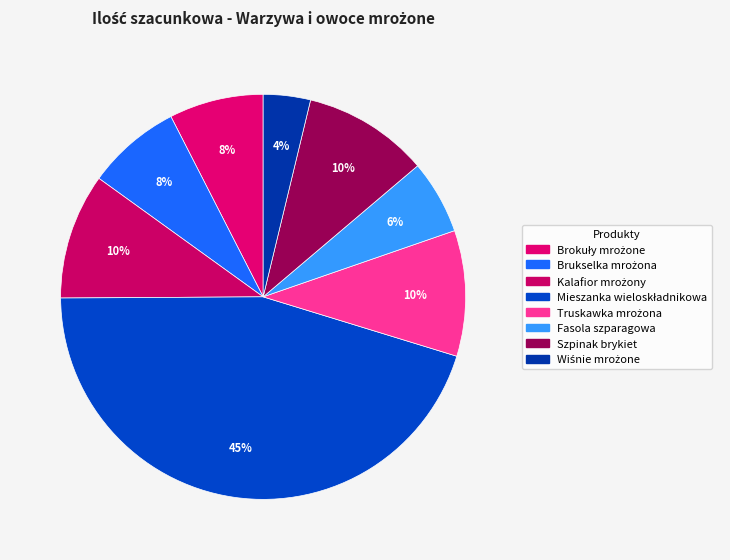

Which category has the biggest portion of the pie?

Mieszanka wieloskładnikowa